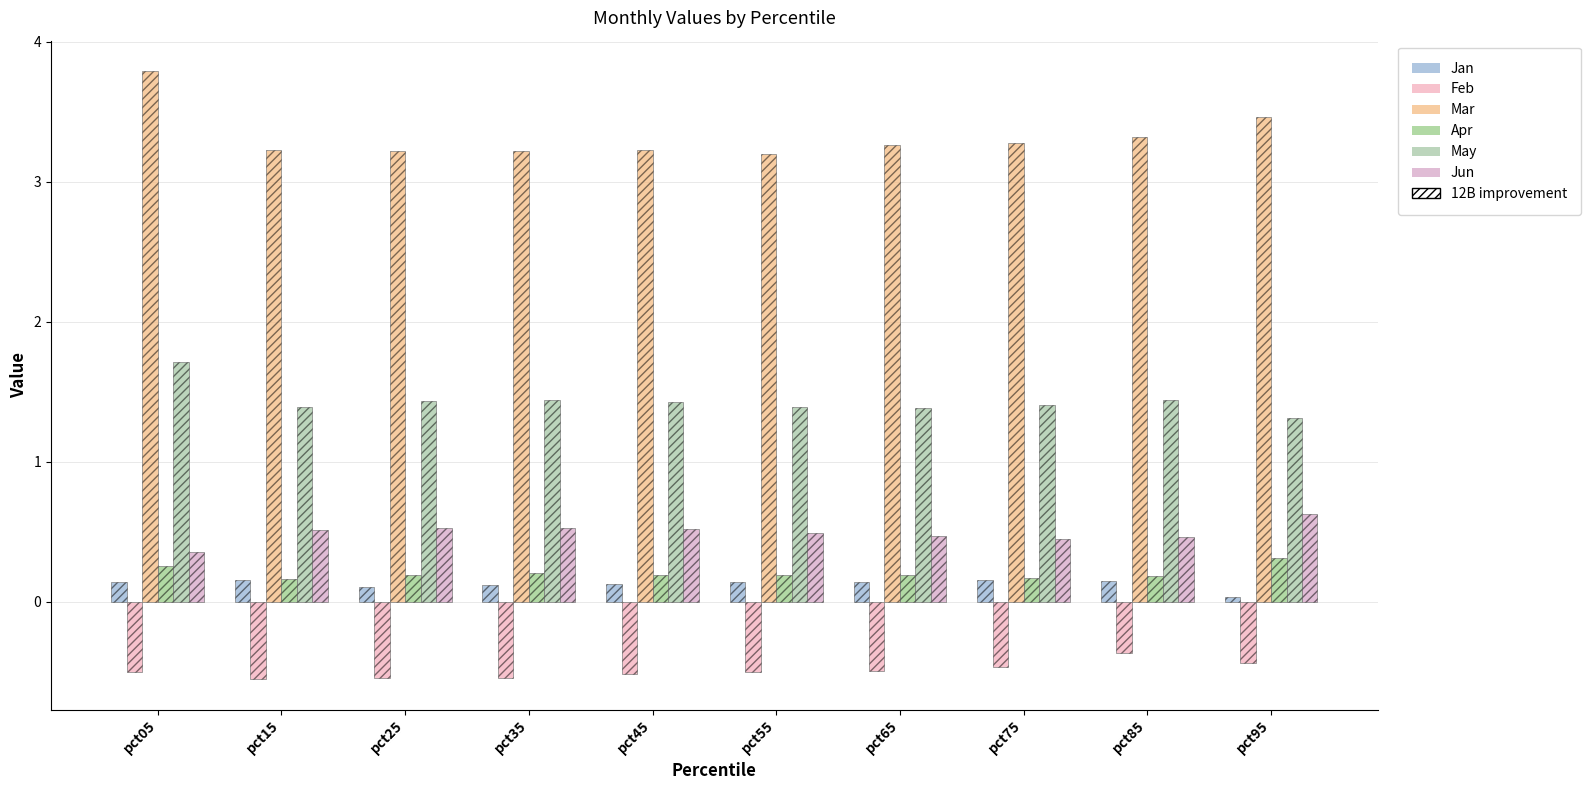

Which has a higher value, pct75 or pct55?

pct75